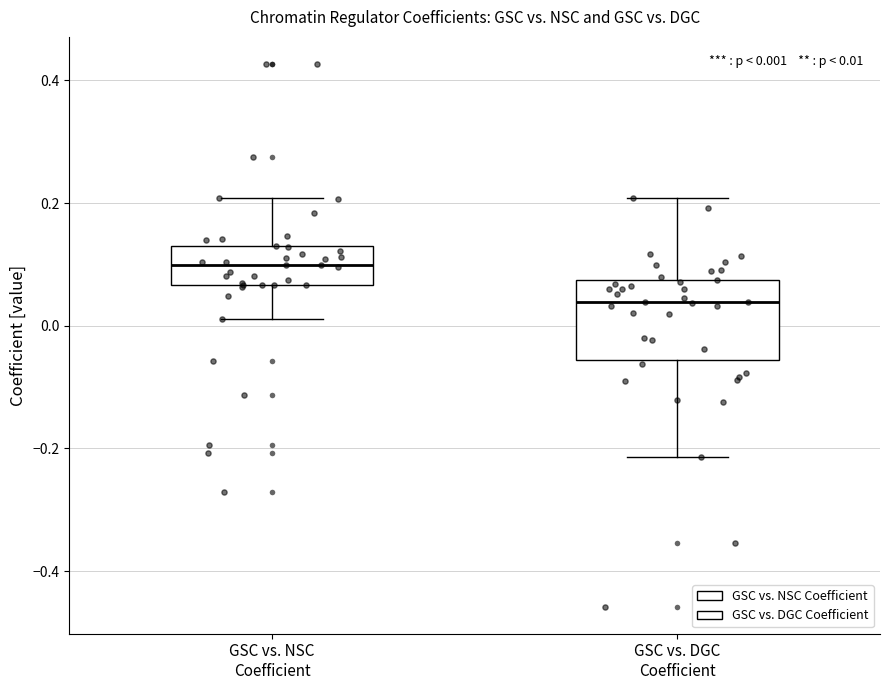

Comparing the boxes themselves (not the whiskers), which one is the tallest?

GSC vs. DGC Coefficient